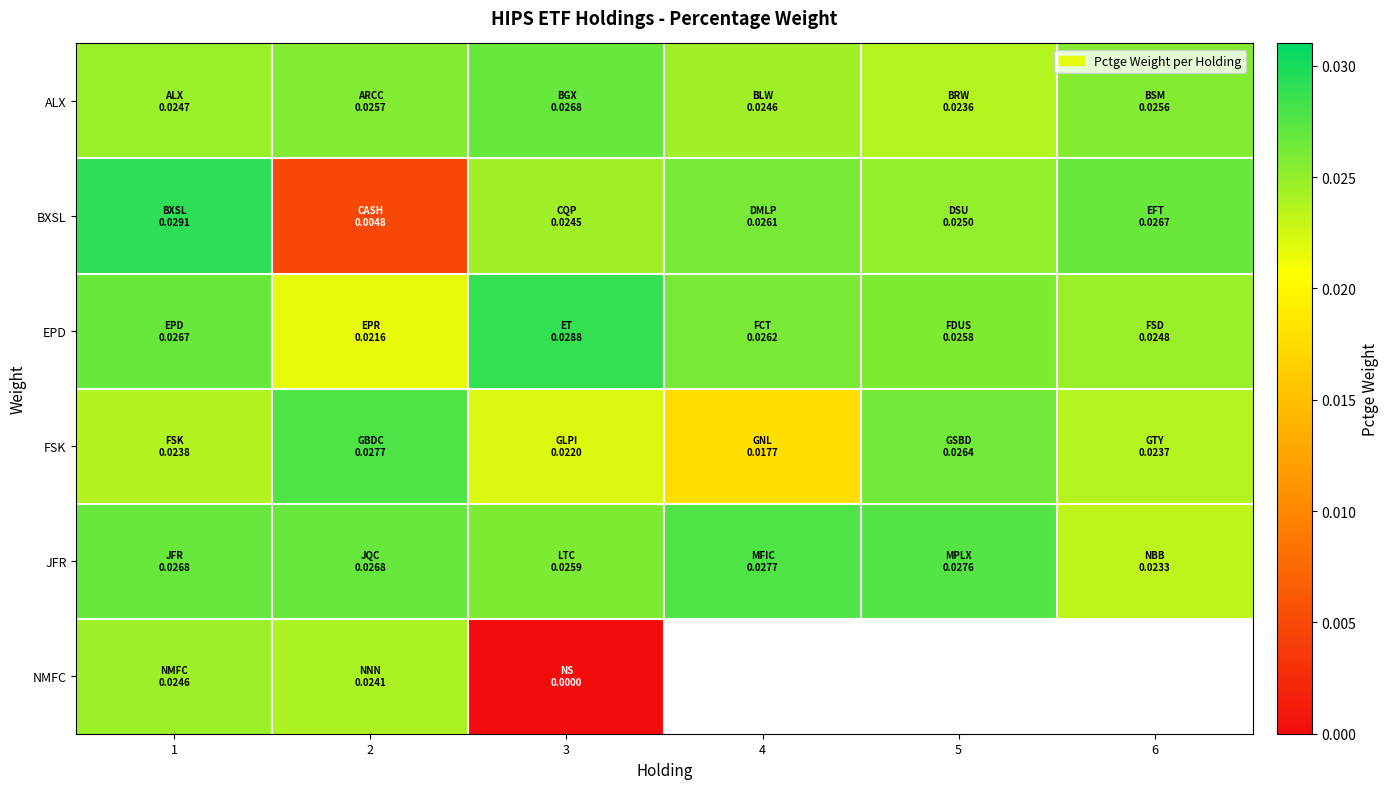

Which series has the widest spread of values?

NMFC